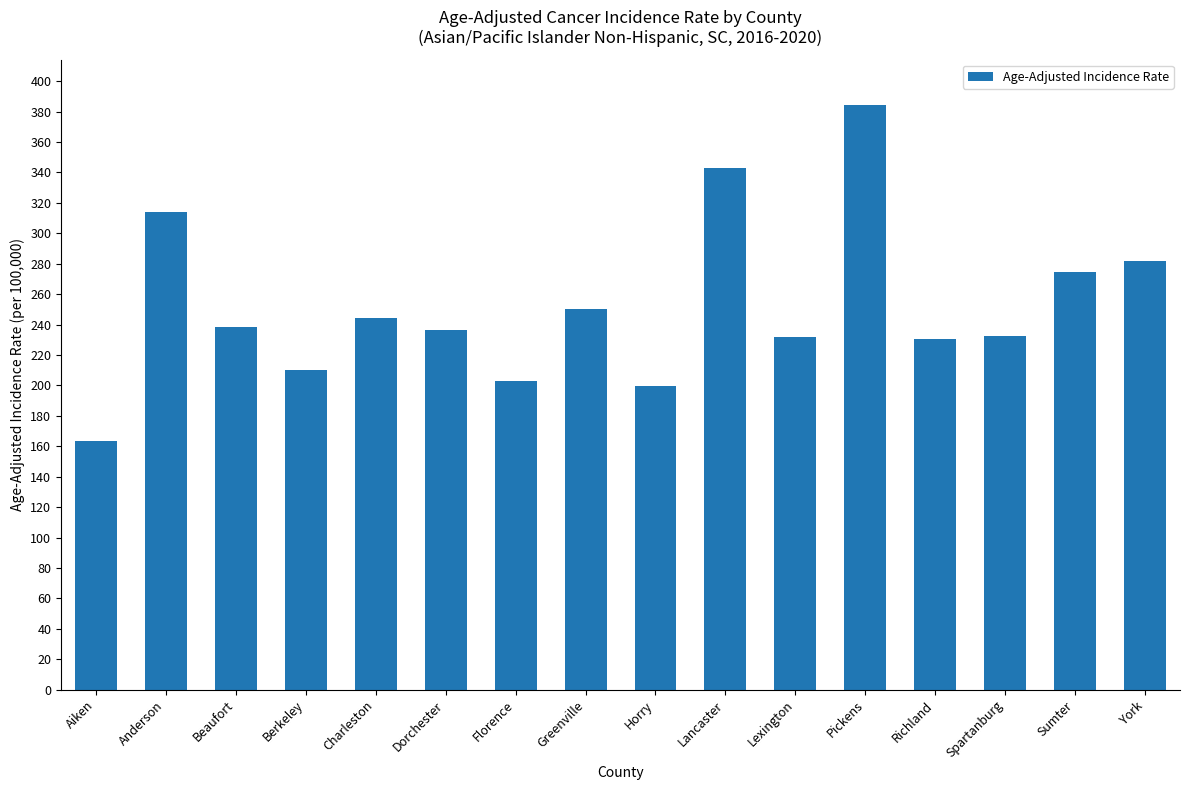

What is the change in value from Richland to York?

+51.3